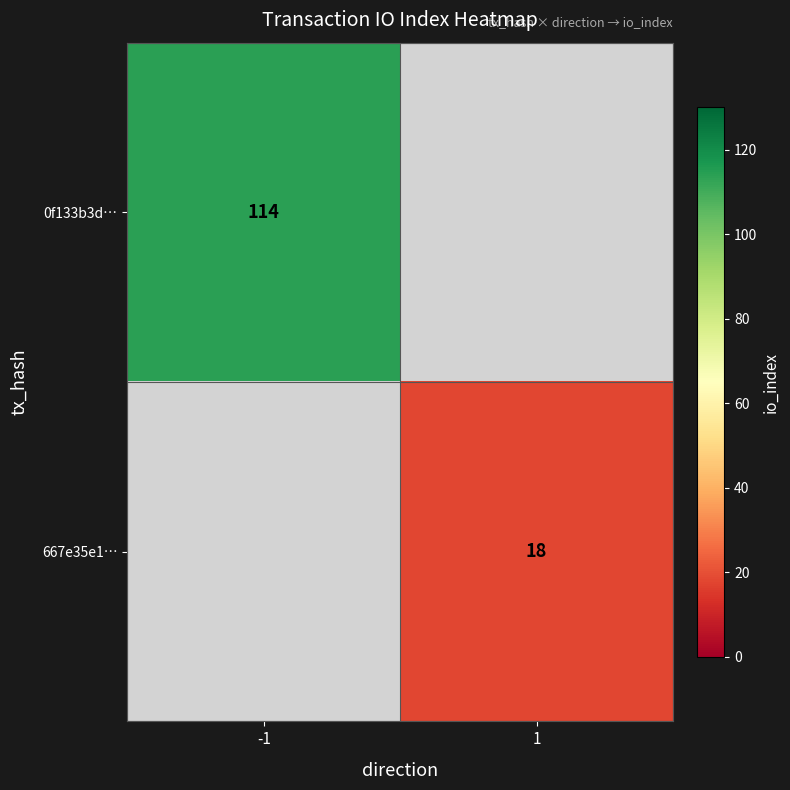

What is the smallest value displayed?

18.0